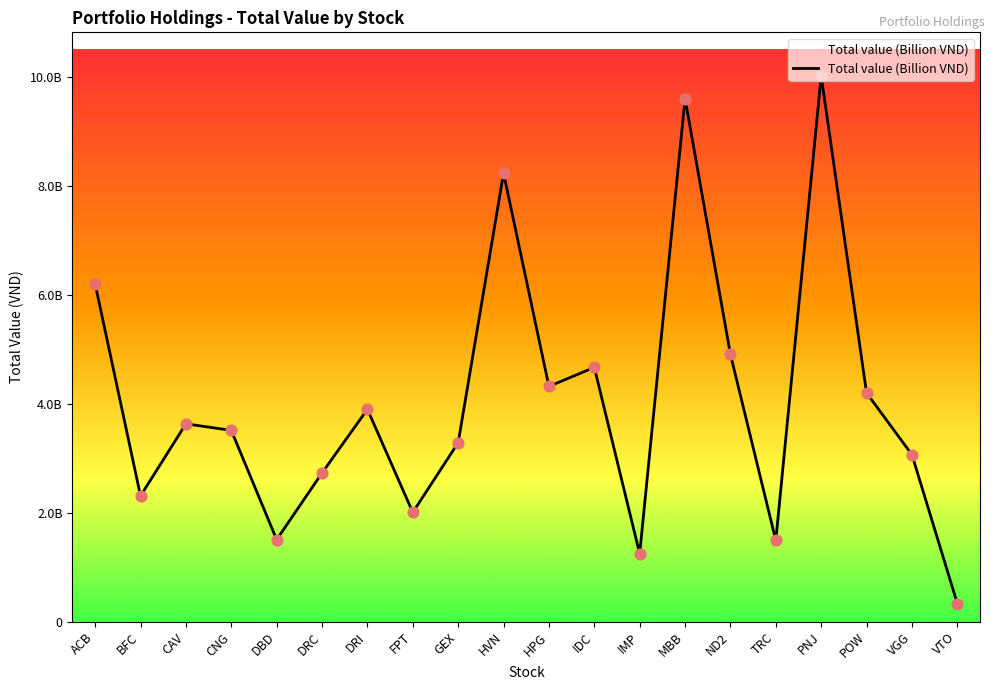

Between BFC and VTO, which is larger?

BFC